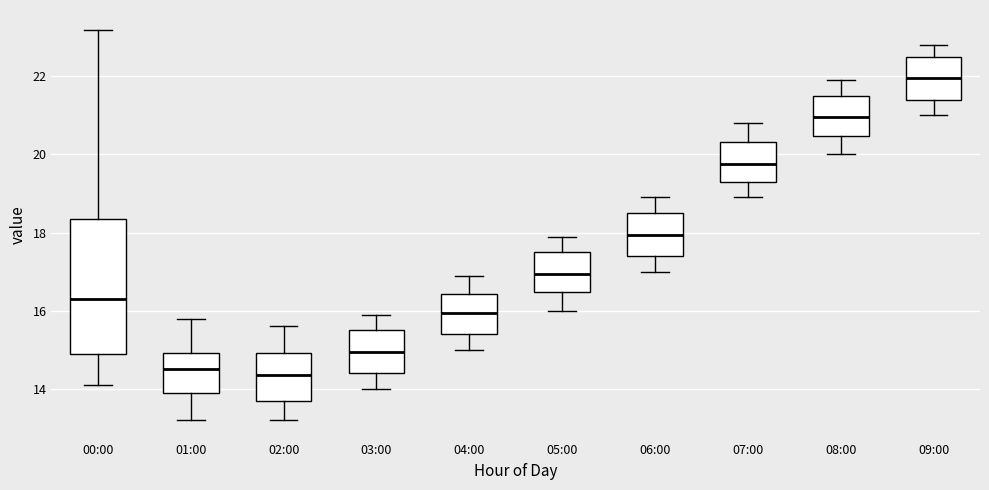

Where does the lower whisker of the box for 03:00 end on the y-axis? The values are not printed on the chart, so give them approximately, as read against the axis.

14.0